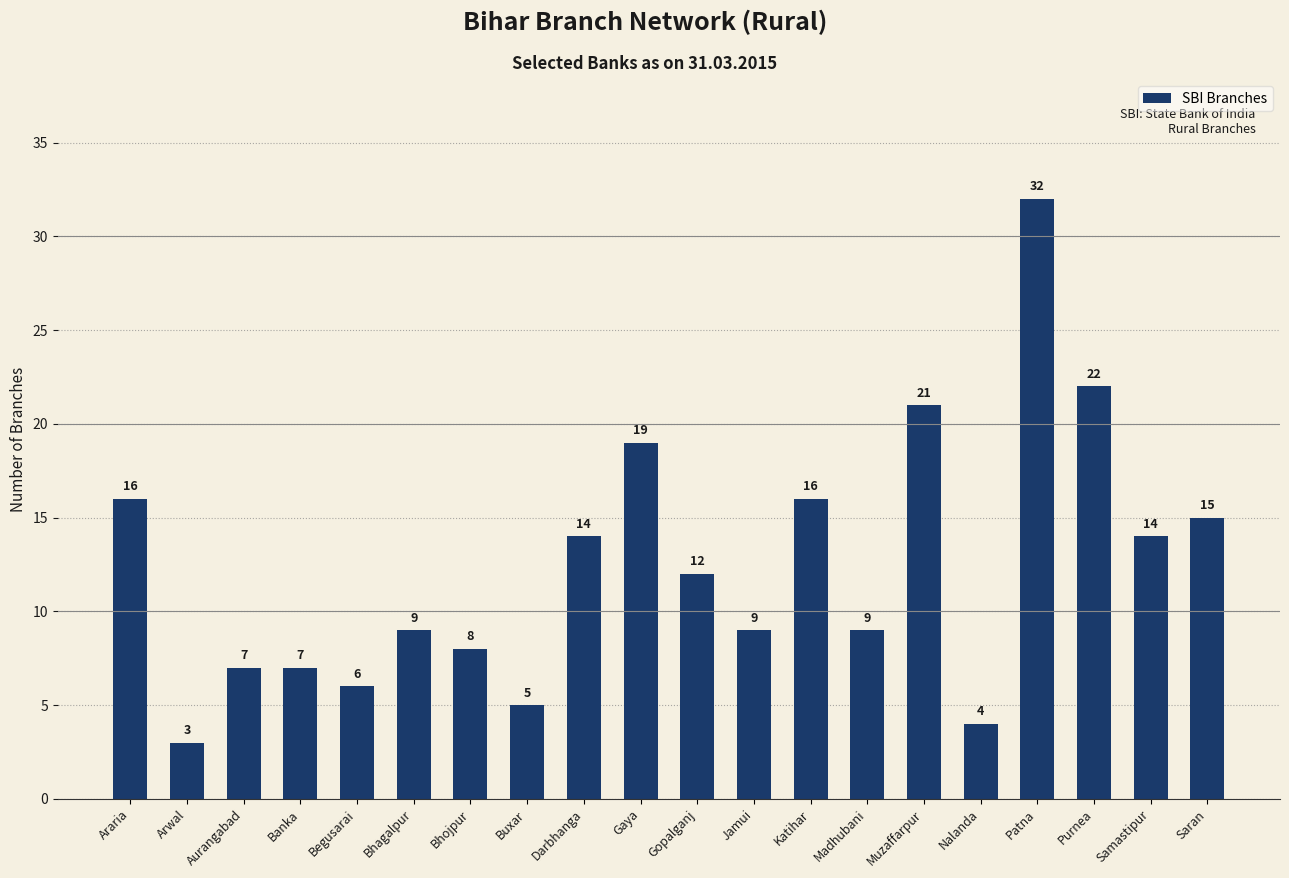

How many categories are shown in the chart?

20